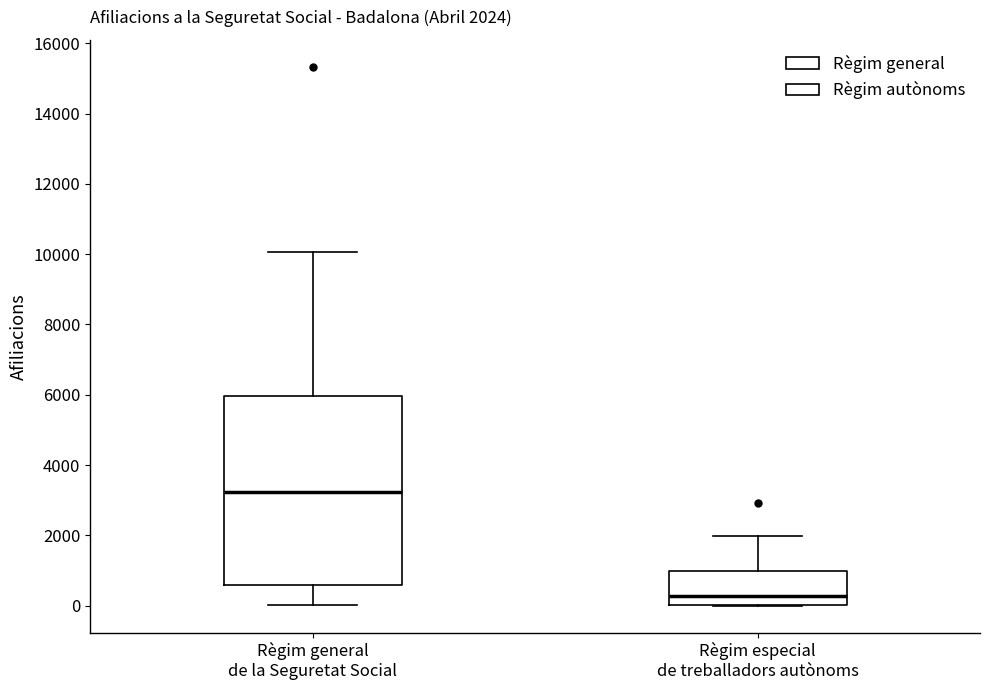

Comparing the boxes themselves (not the whiskers), which one is the tallest?

Règim general de la Seguretat Social